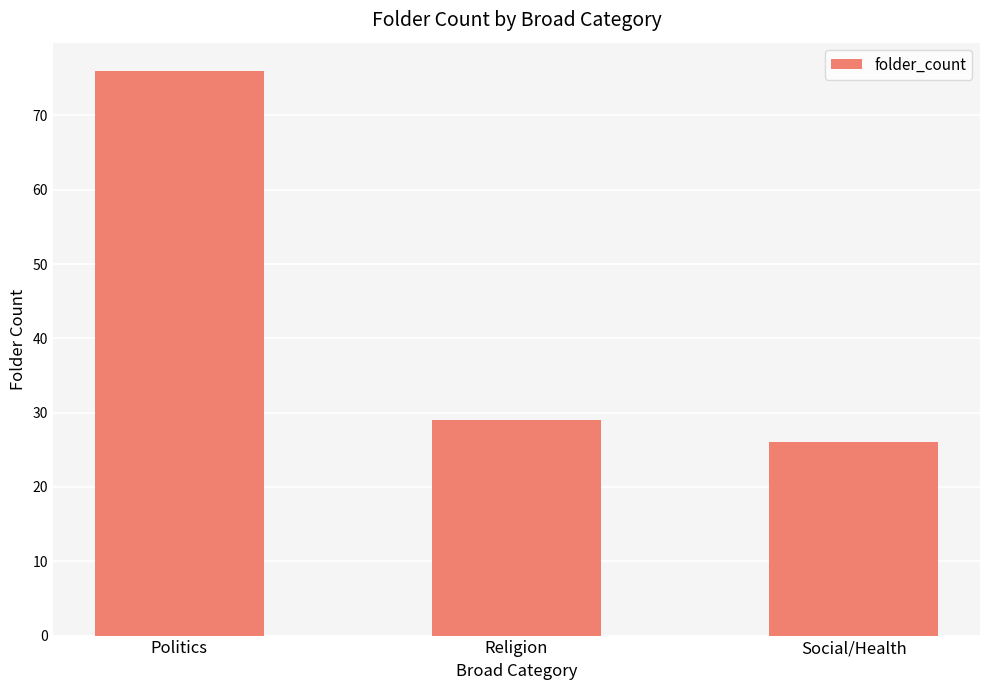

Approximately how many times larger is the value at Social/Health compared to Religion?

0.9